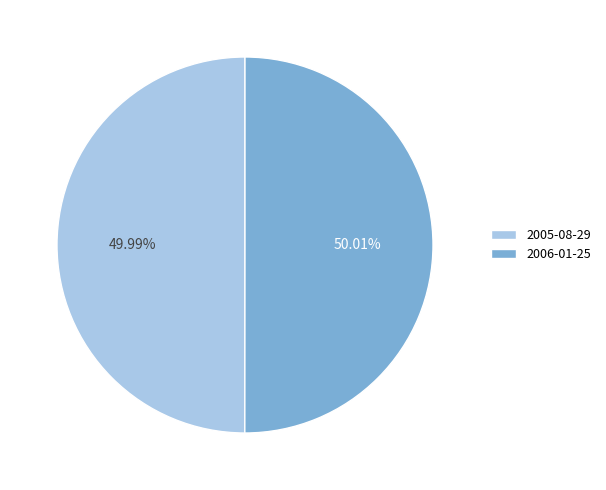

Is there any slice that represents more than half of the pie?

Yes